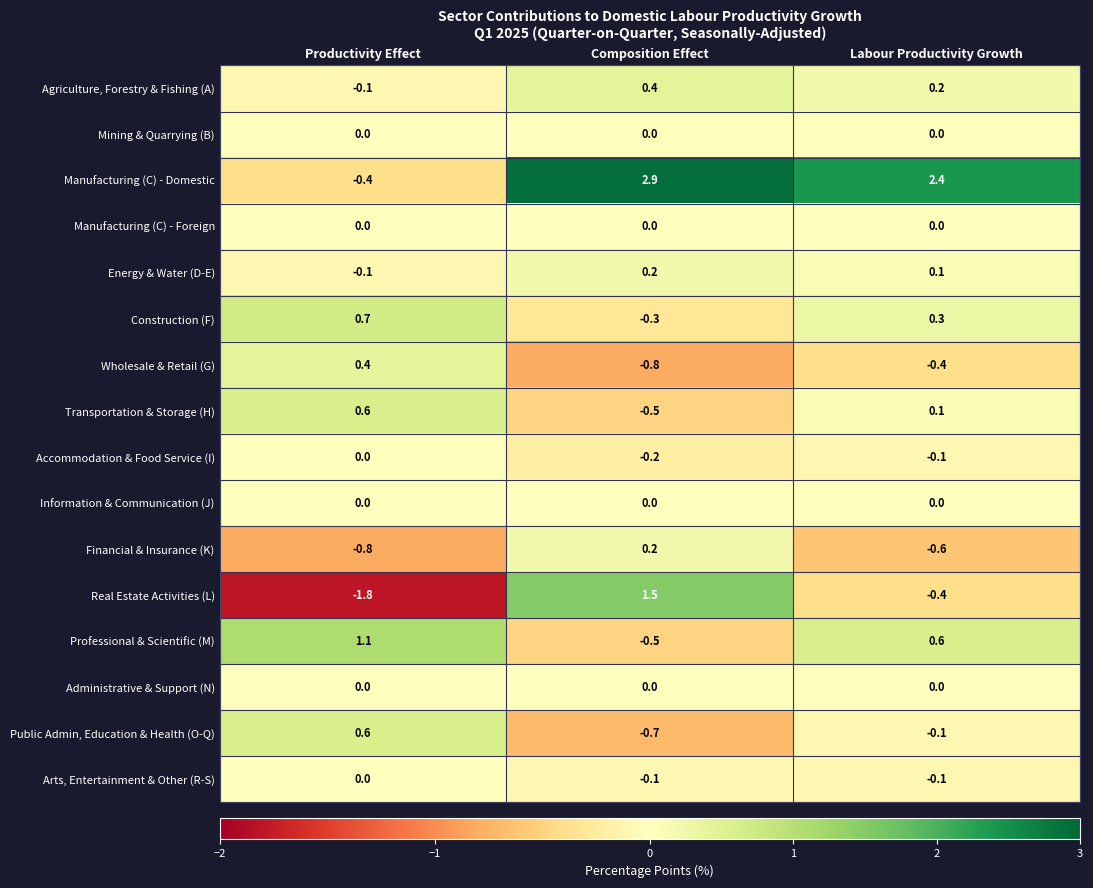

Which series changed the most between Productivity Effect and Labour Productivity Growth?

Manufacturing (C) - Domestic